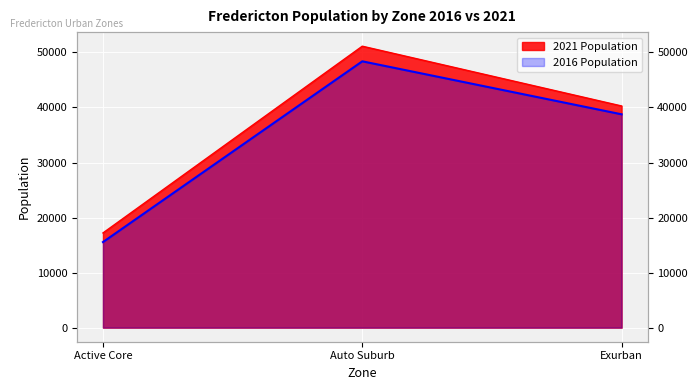

At which category is the sum across all series the highest?

Auto Suburb